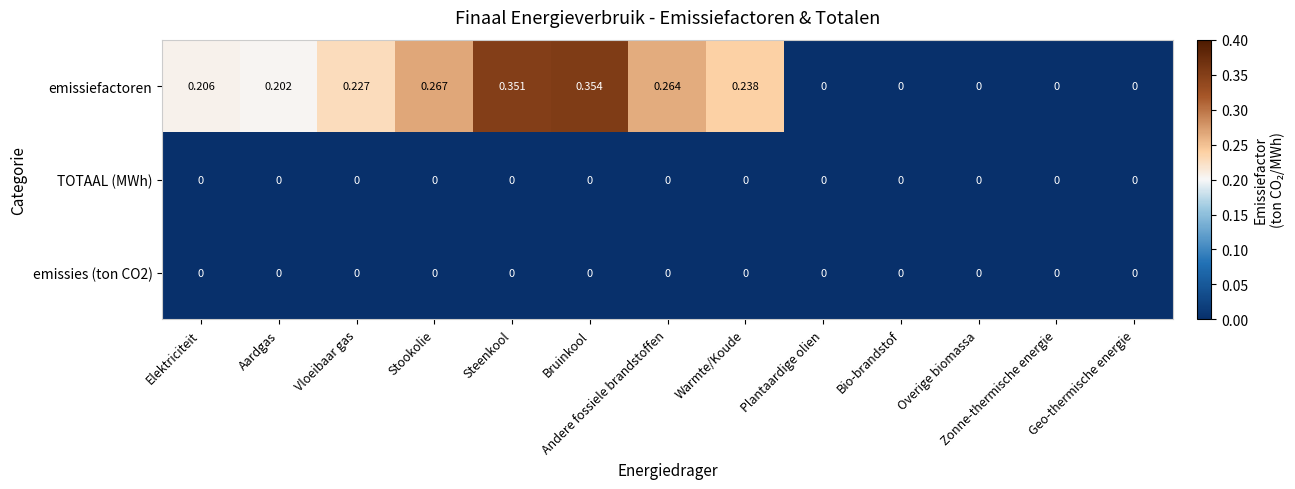

Which category has the highest value across all series?

Bruinkool